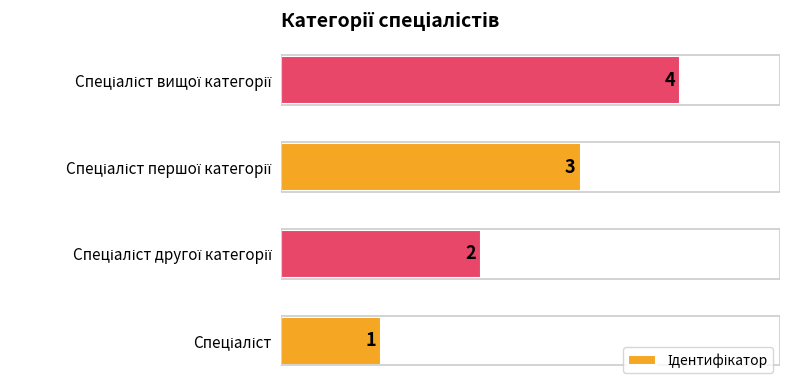

What is the maximum value shown in the chart?

4